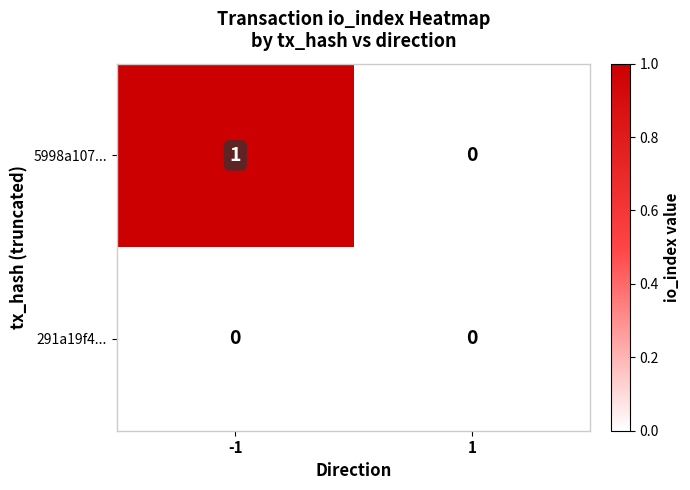

Which series changed the most between -1 and 1?

5998a107...